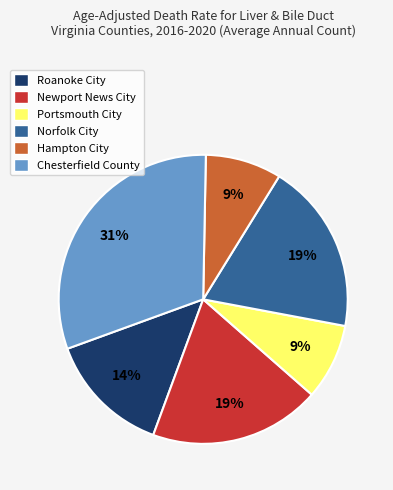

To the nearest percent, what is the difference between the largest and smallest slice percentages?

22%